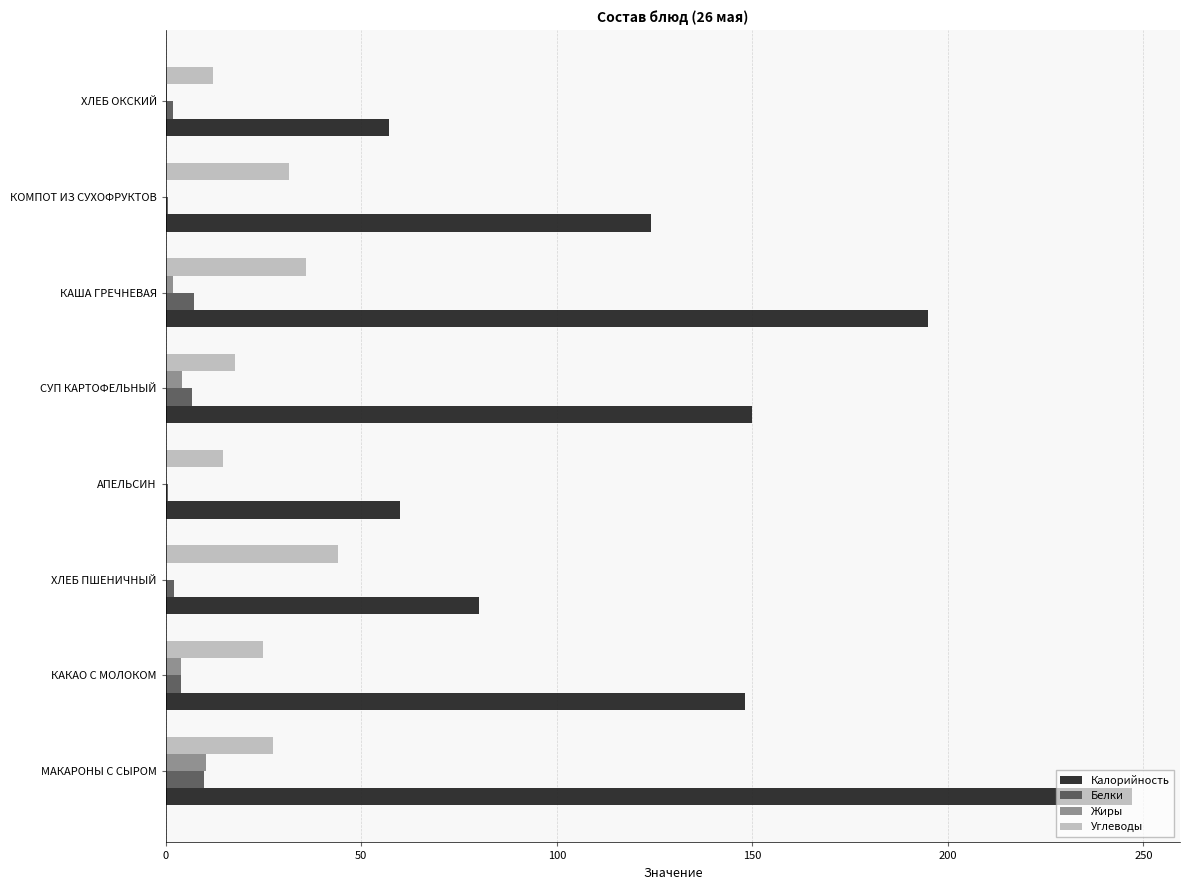

The Калорийность series shows 37.2 at СУП КАРТОФЕЛЬНЫЙ. True or false?

False